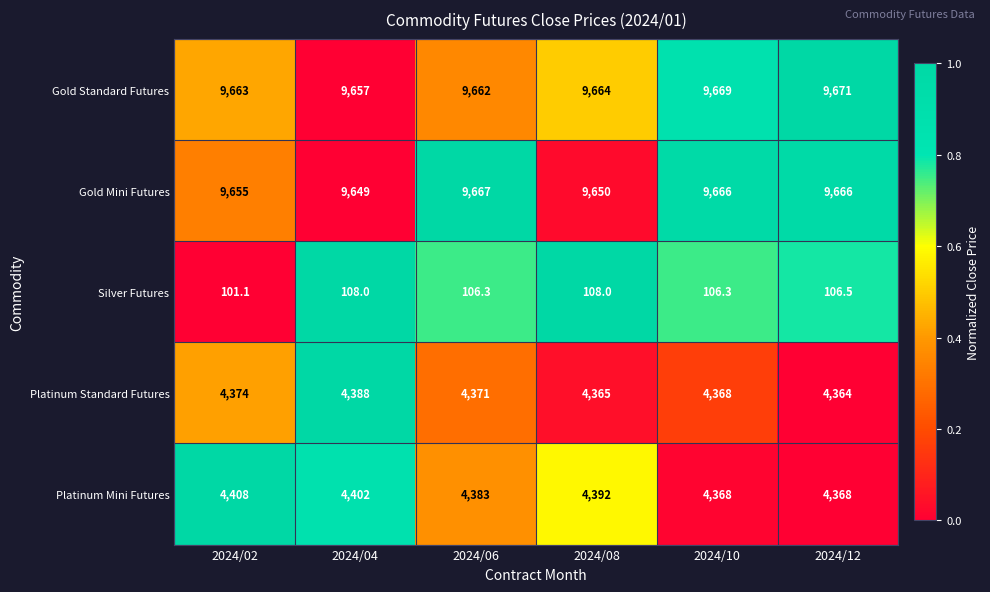

Rank the series at 2024/12 from highest to lowest value.

Gold Standard Futures, Gold Mini Futures, Platinum Mini Futures, Platinum Standard Futures, Silver Futures